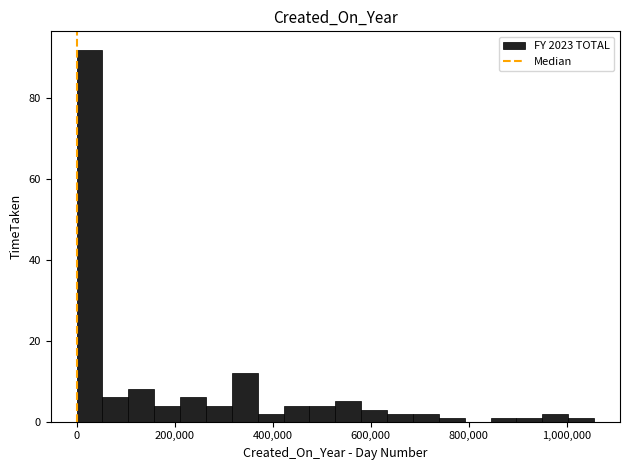

Around what value on the x-axis is the tallest bar? Give the approximate position of its centre, as read against the axis.

20000